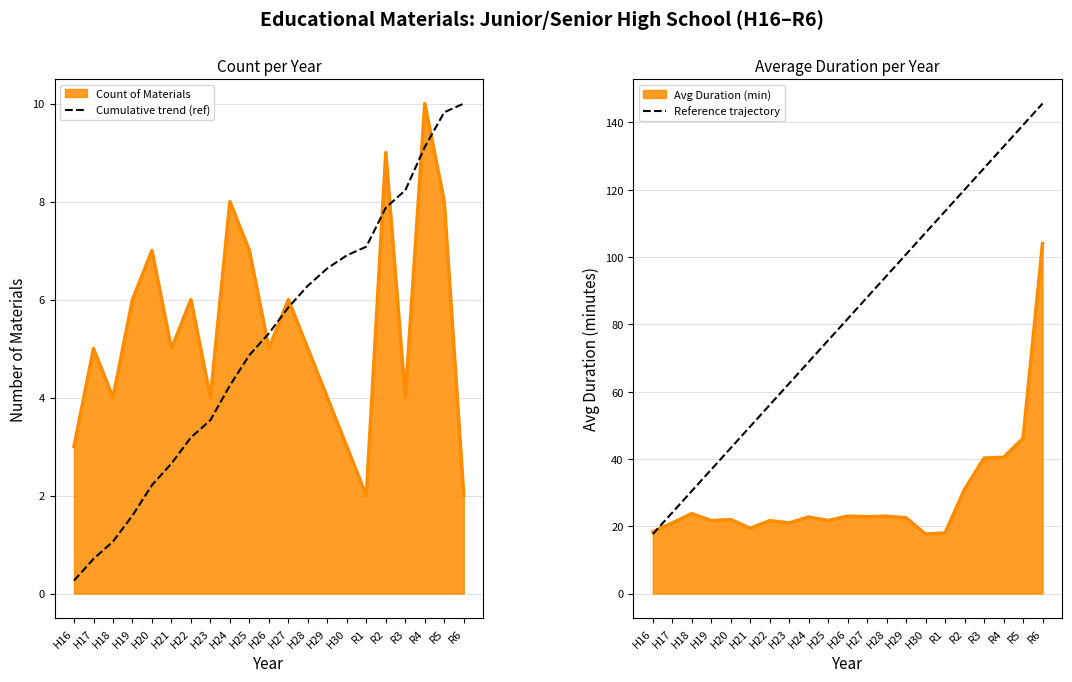

True or false: Cumulative trend (ref) and Reference trajectory cross at least once.

False